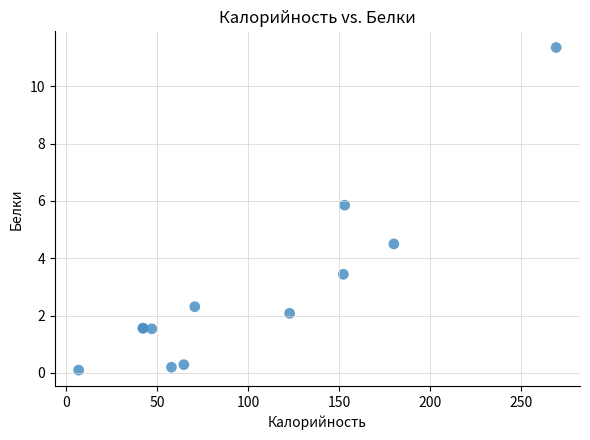

What Y value in the scatter plot is closest to 5?

4.5